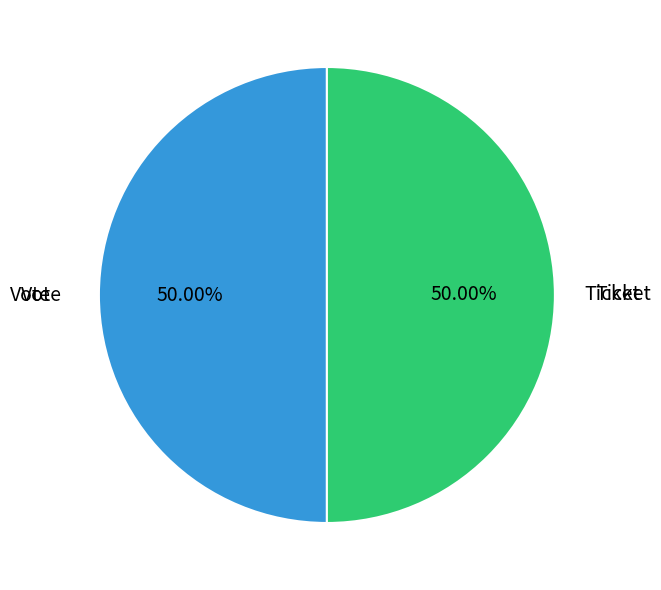

To the nearest percent, what percentage of the pie is Vote?

50%